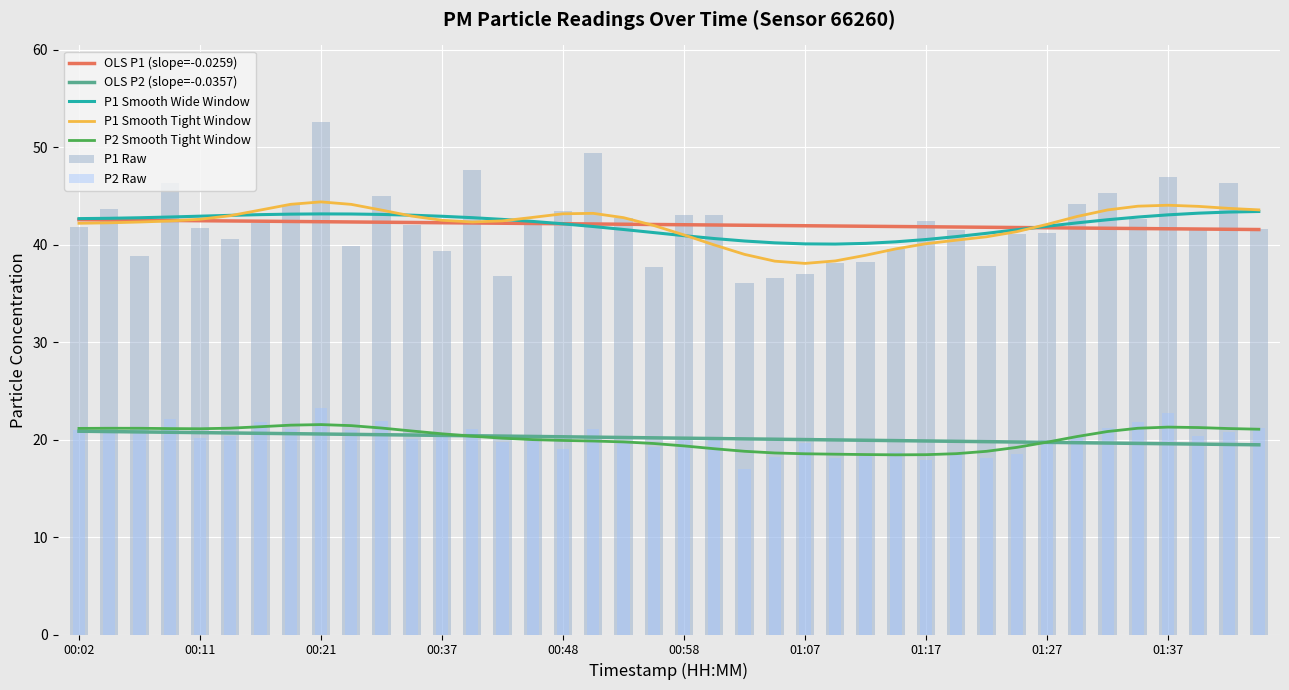

At which label does P2 first exceed 20?

00:02